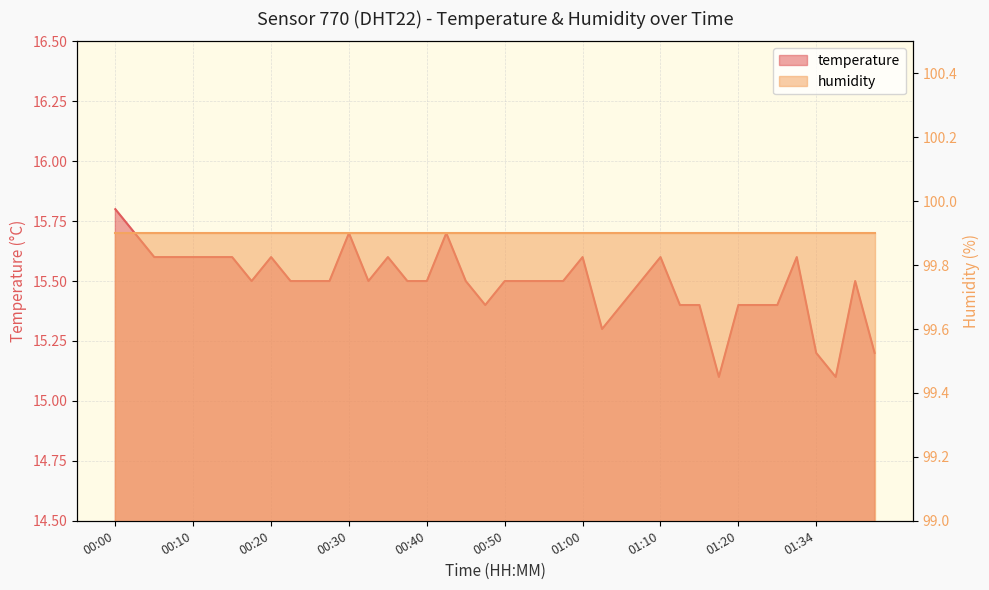

True or false: the data has more than 1 interior local peaks.

True